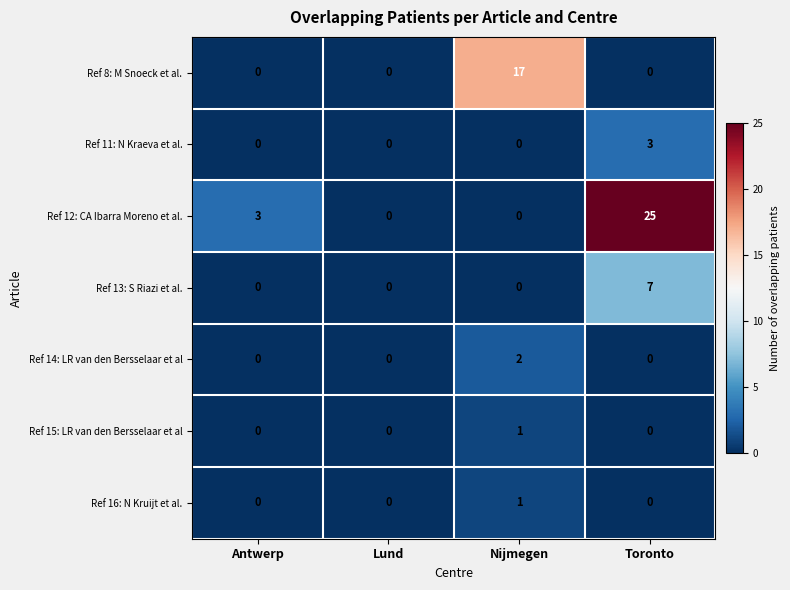

How many Ref 14: LR van den Bersselaar et al values are between 0 and 2?

4